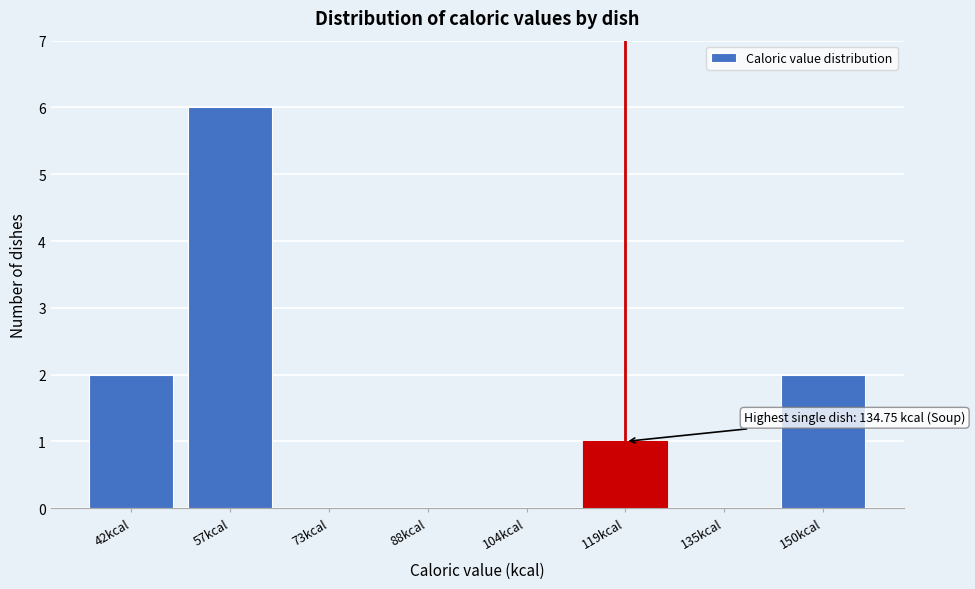

Reading left to right, list all the values displayed in this chart.

42kcal=2	57kcal=6	73kcal=0	88kcal=0	104kcal=0	119kcal=1	135kcal=0	150kcal=2